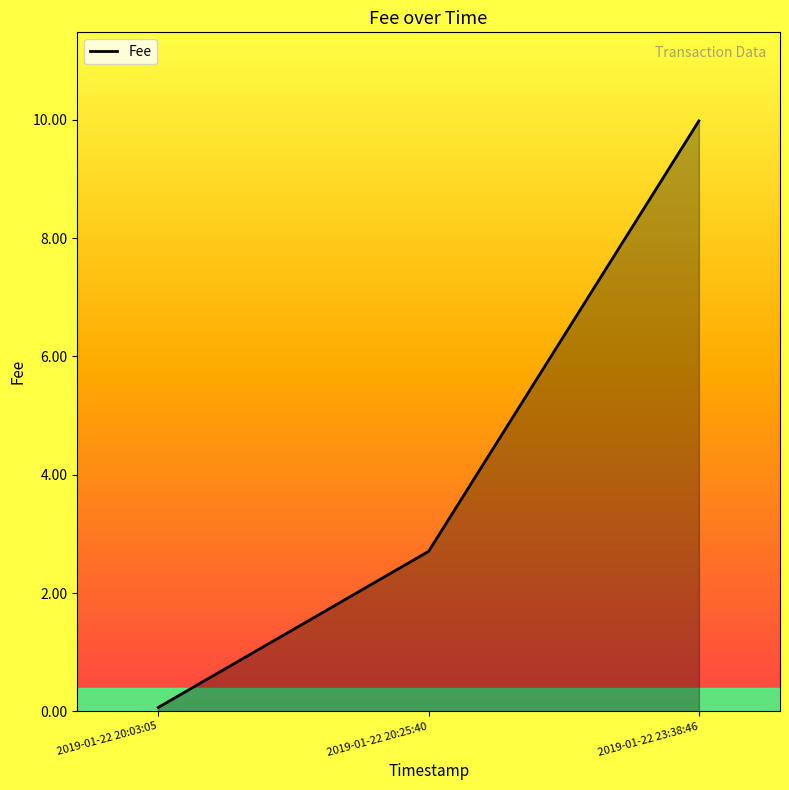

Rank the categories by value from highest to lowest.

2019-01-22 23:38:46, 2019-01-22 20:25:40, 2019-01-22 20:03:05